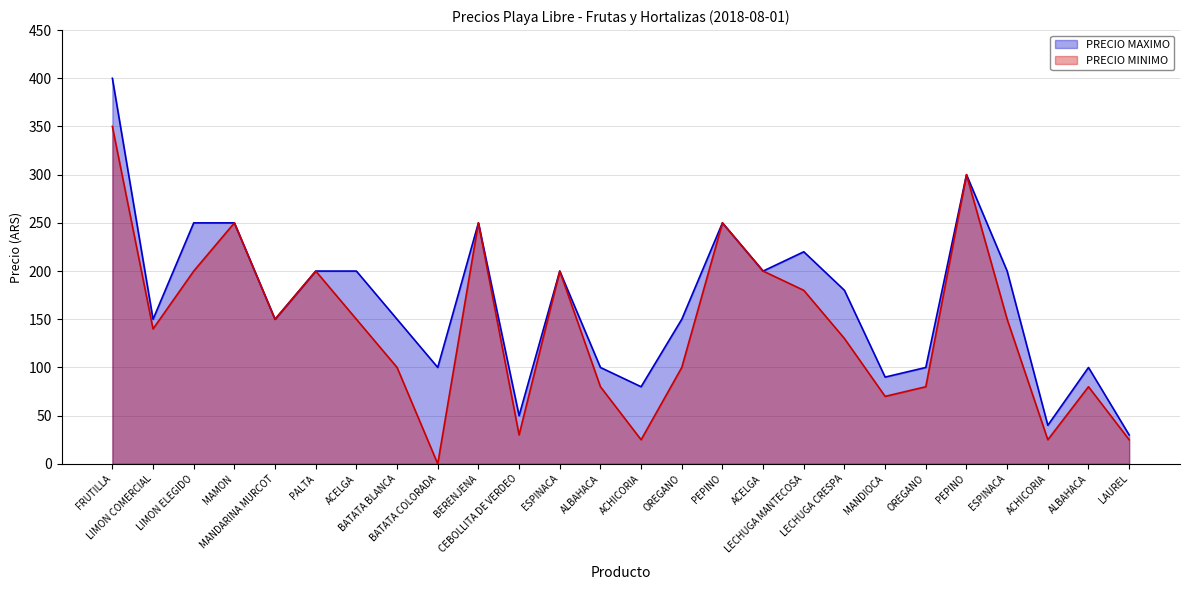

What is the label of the 10th point from the right?

ACELGA